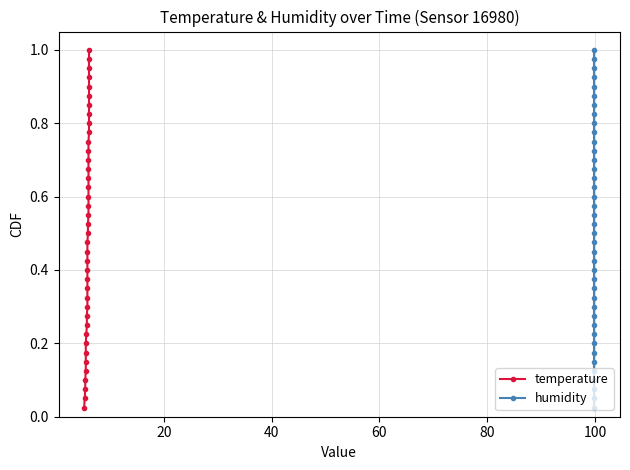

True or false: humidity and temperature intersect in this chart.

False